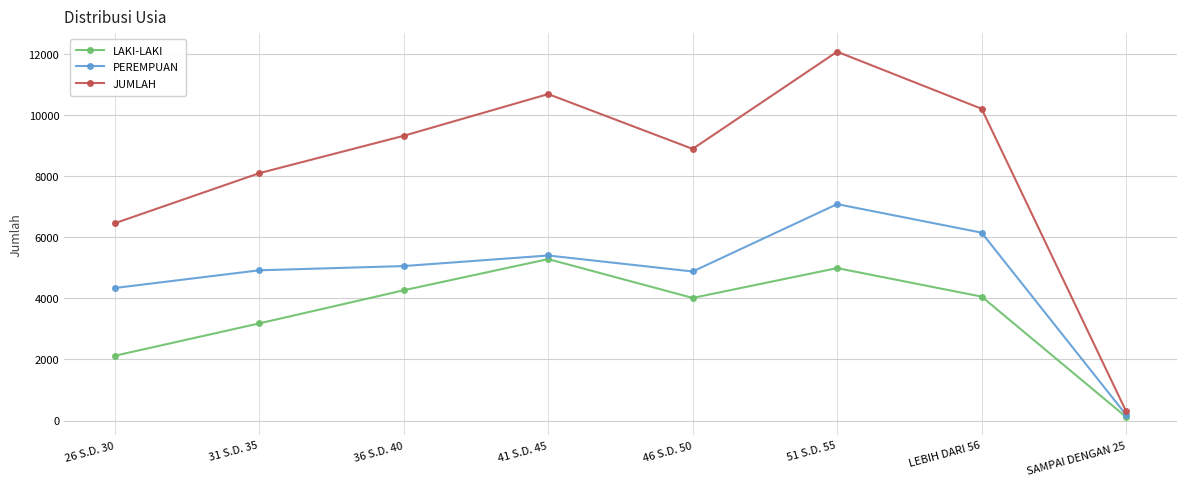

How many interior local valleys does the PEREMPUAN series have?

1